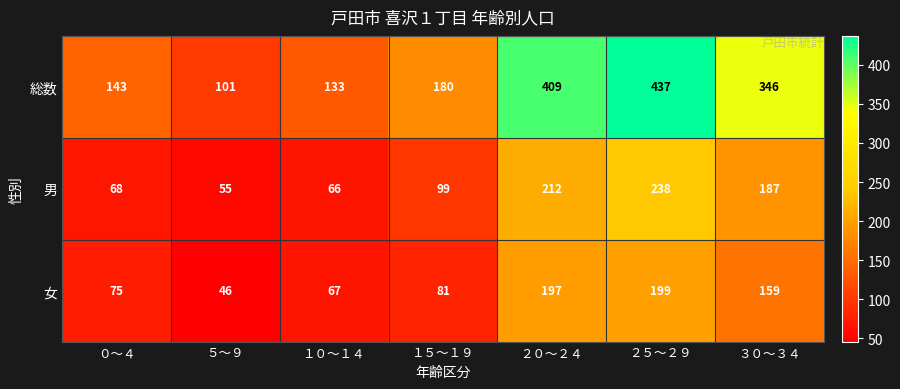

The 女 series shows 74 at ５～９. True or false?

False